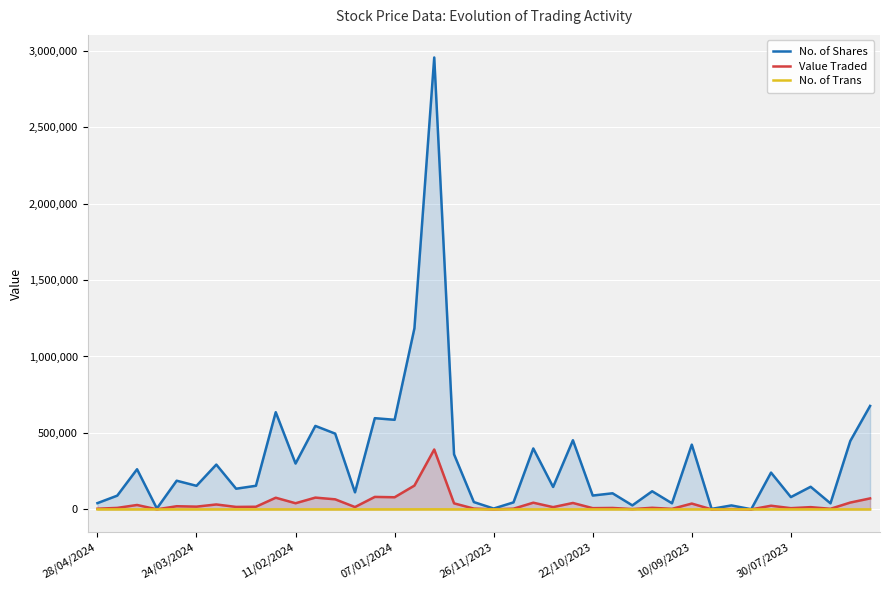

At which category is the sum across all series the highest?

17